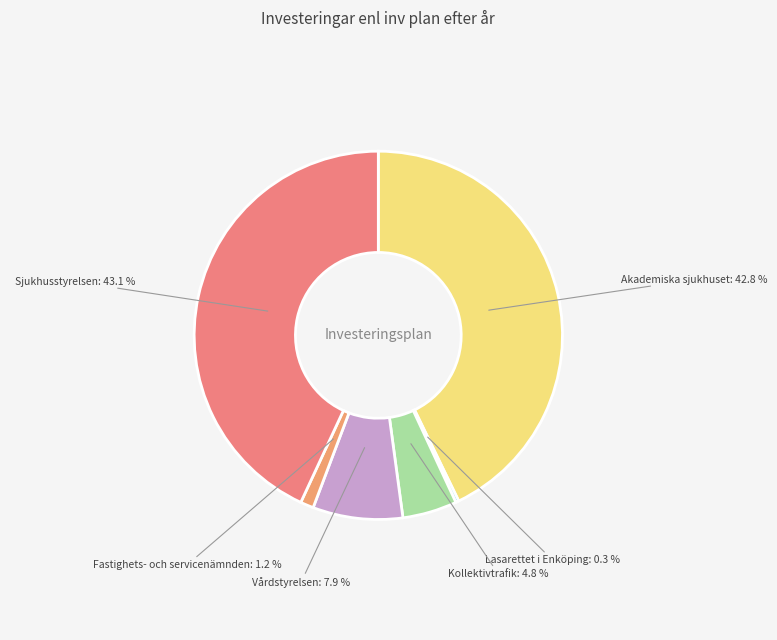

Which category has the biggest portion of the pie?

Sjukhusstyrelsen